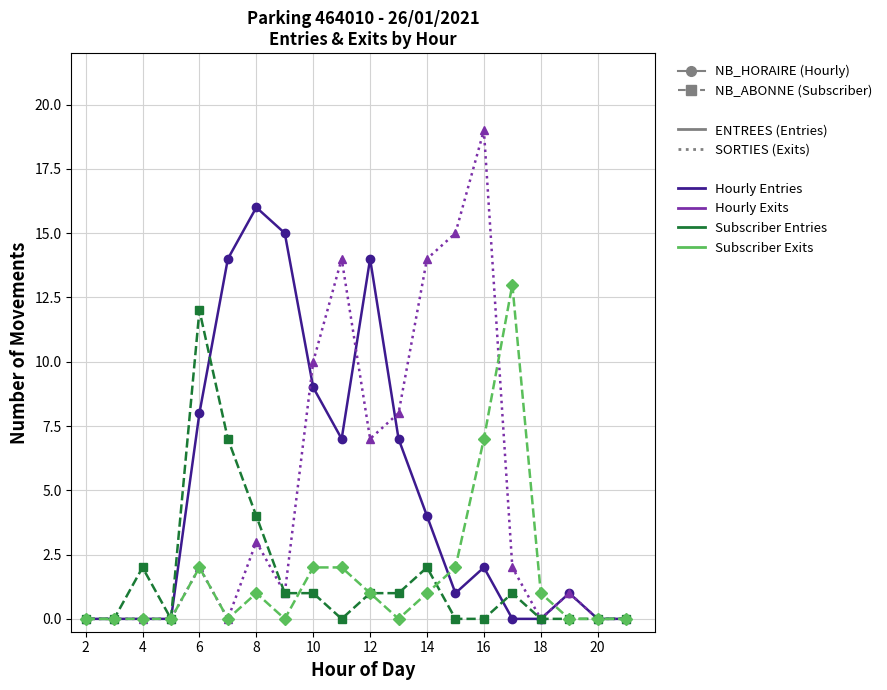

What is the greatest value displayed?

19